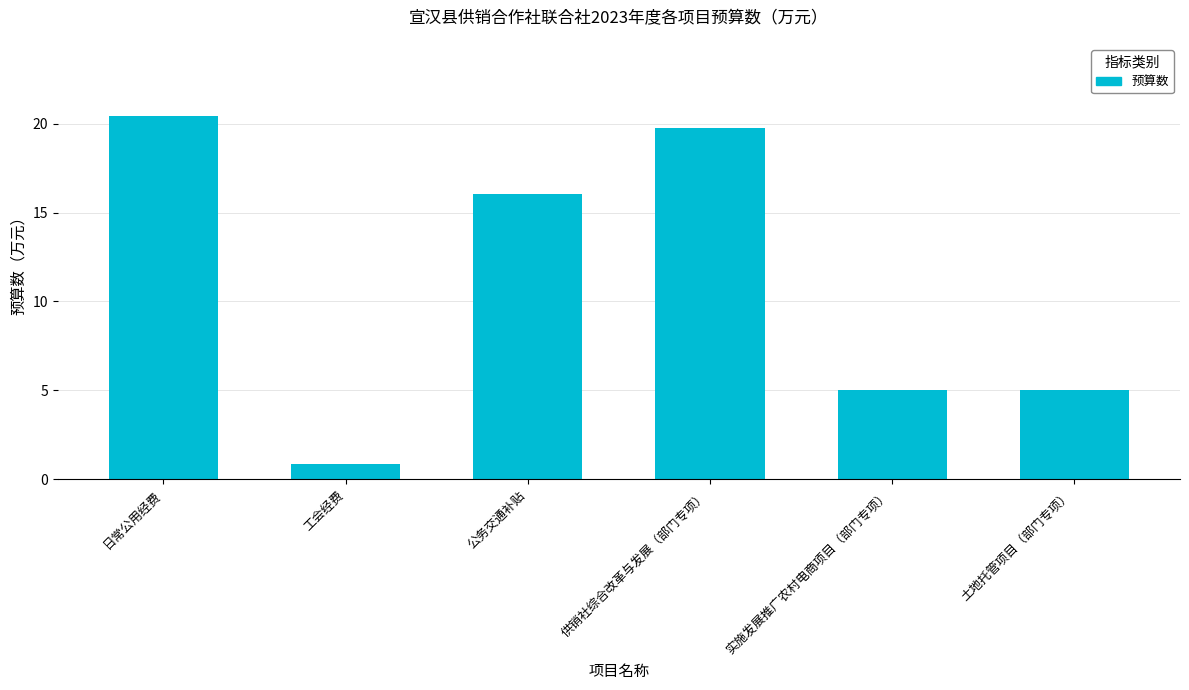

What is the difference between the maximum and minimum values?

19.5